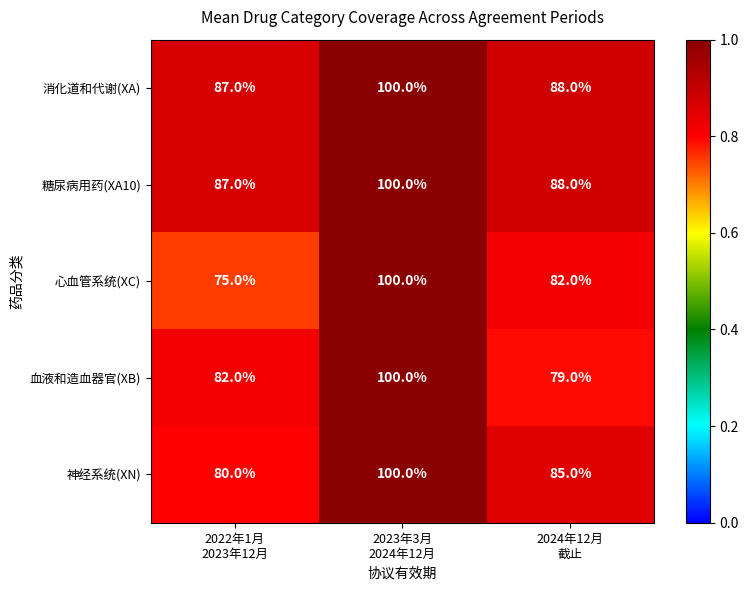

Which series has the widest spread of values?

心血管系统(XC)